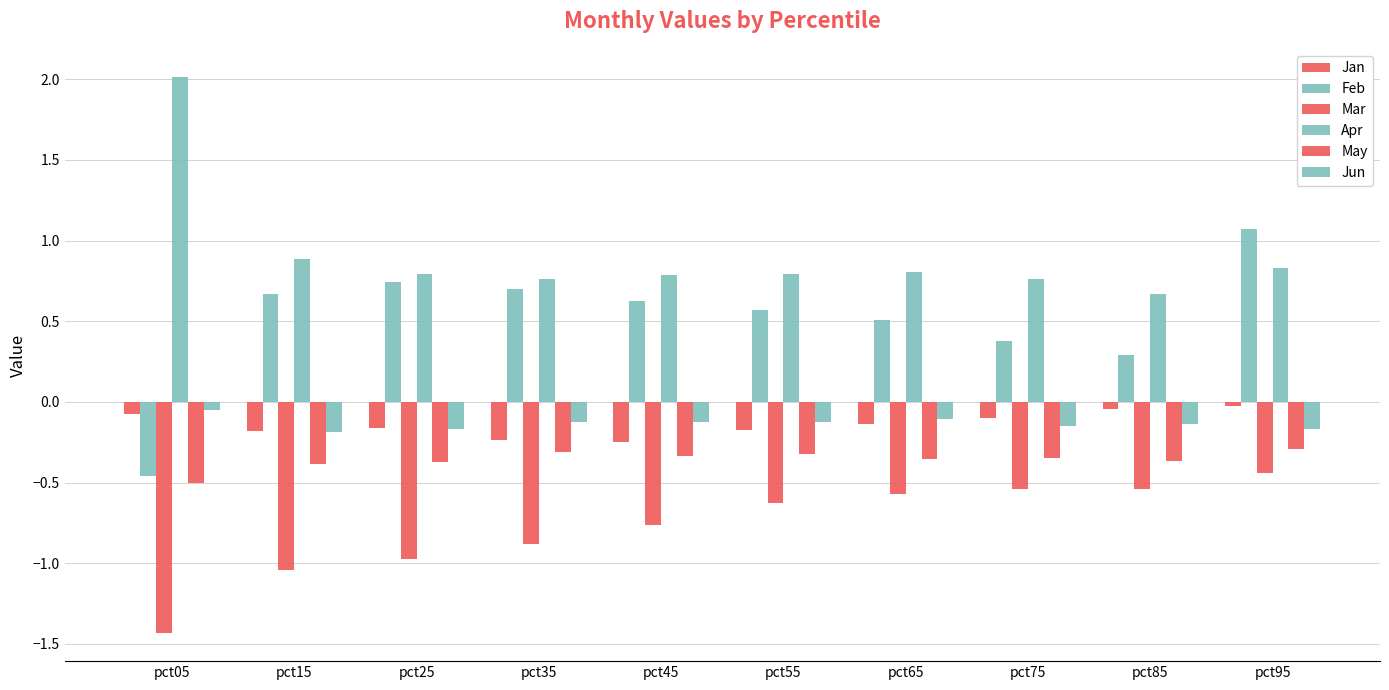

Where is Jan nearest to the value 0?

pct95